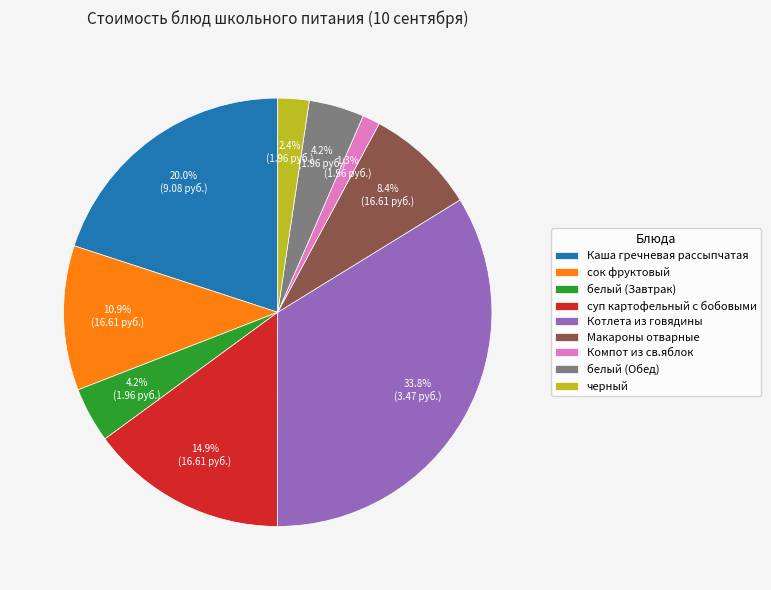

Is Компот из св.яблок the majority of the pie?

No